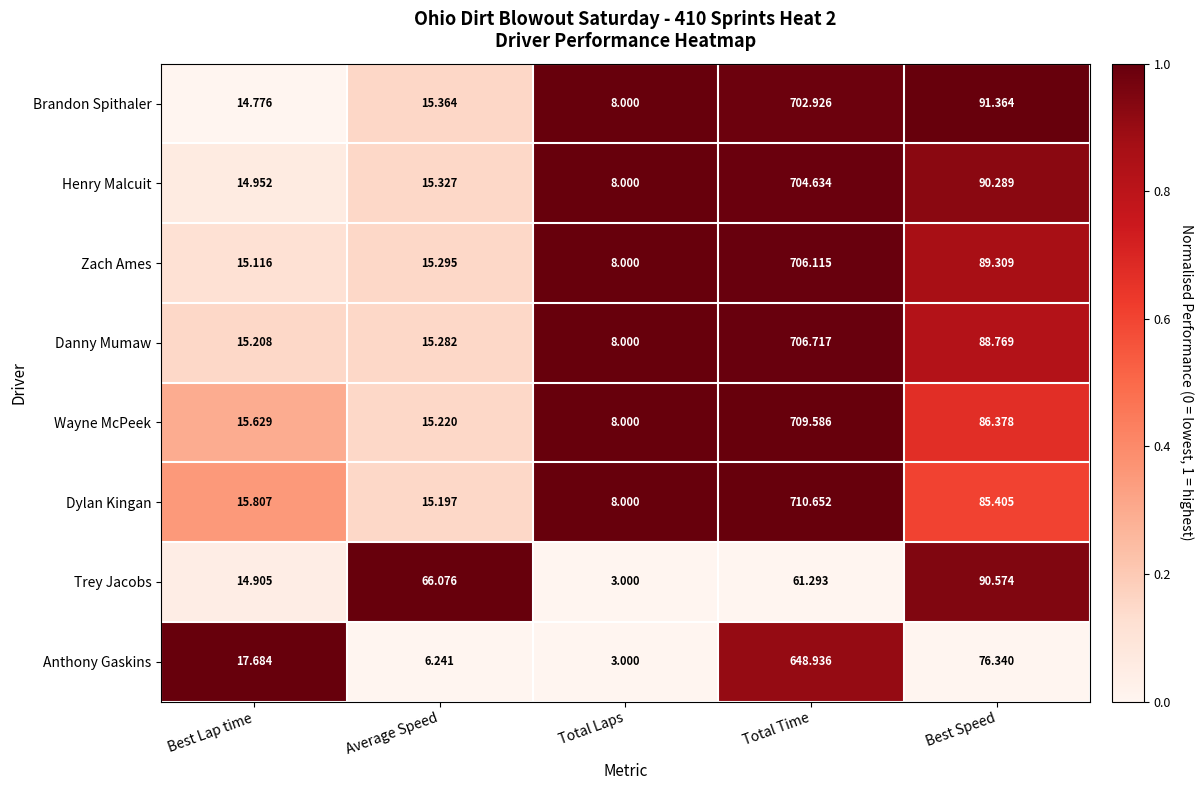

At which category is the sum across all series the highest?

Total Time